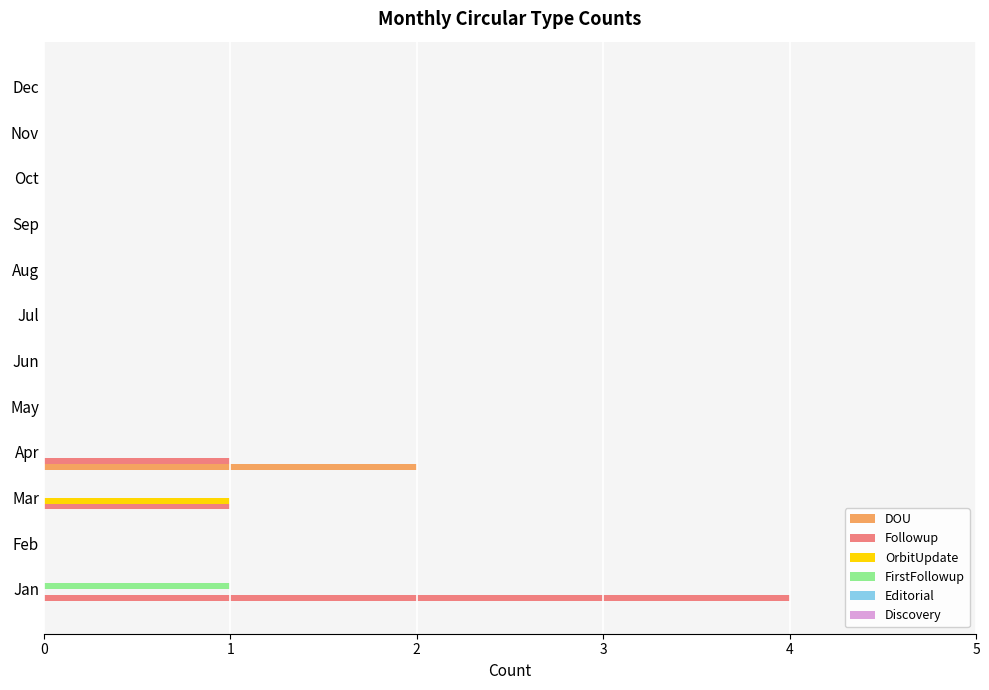

What is the greatest value displayed?

4